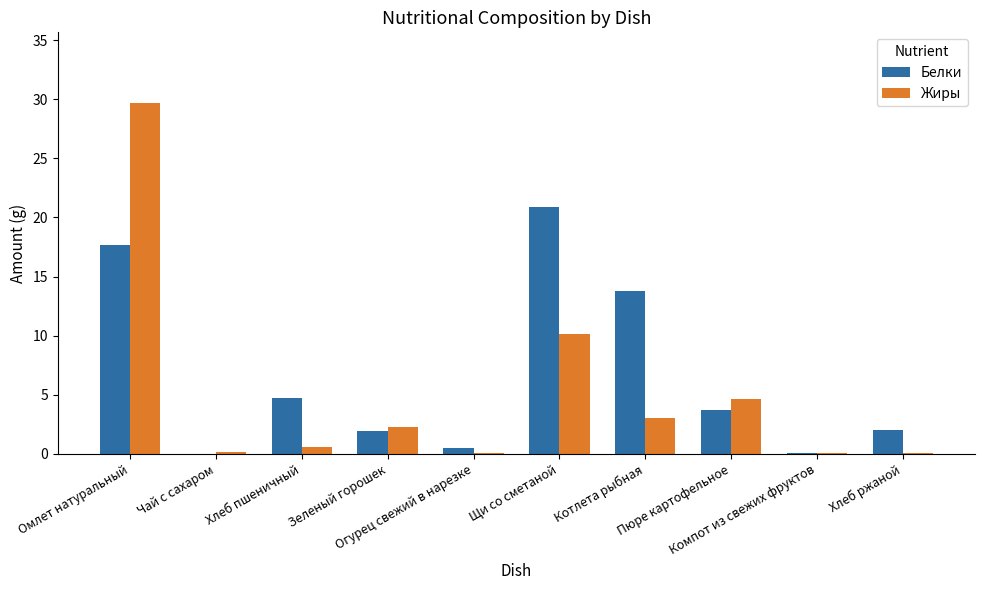

What is the greatest value displayed?

29.7